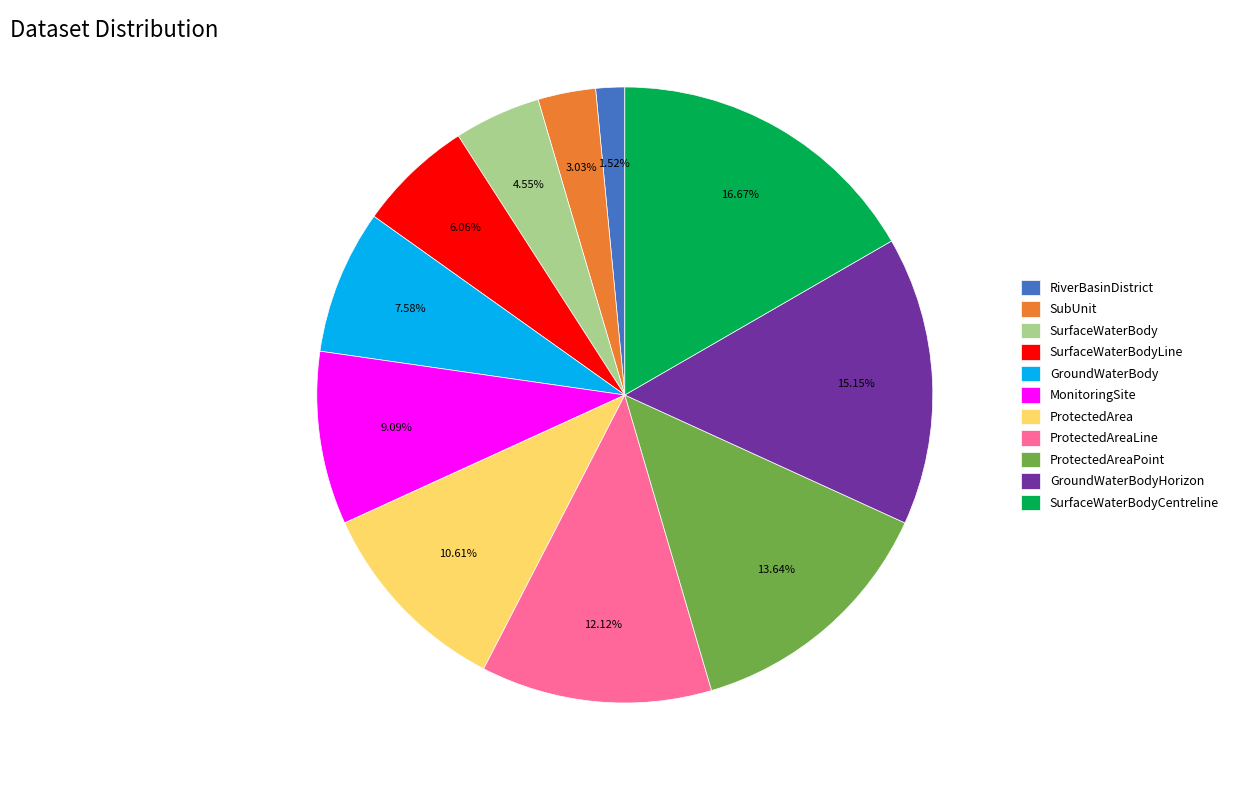

To the nearest percent, what is the average slice percentage?

9%